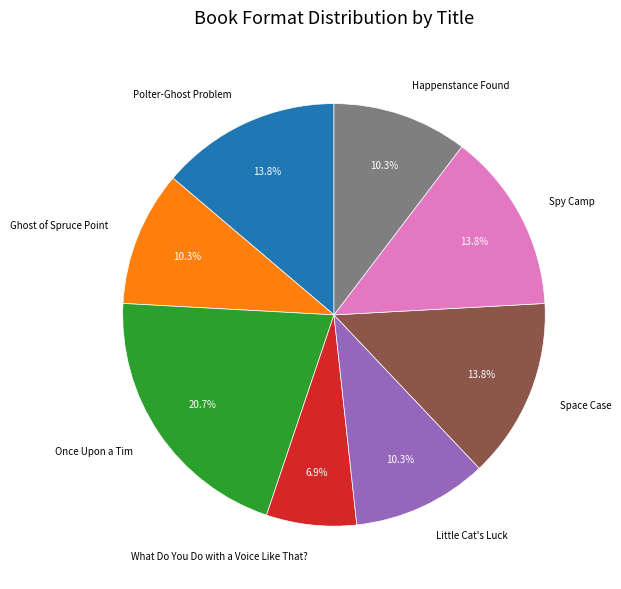

How many segments does this pie chart have?

8